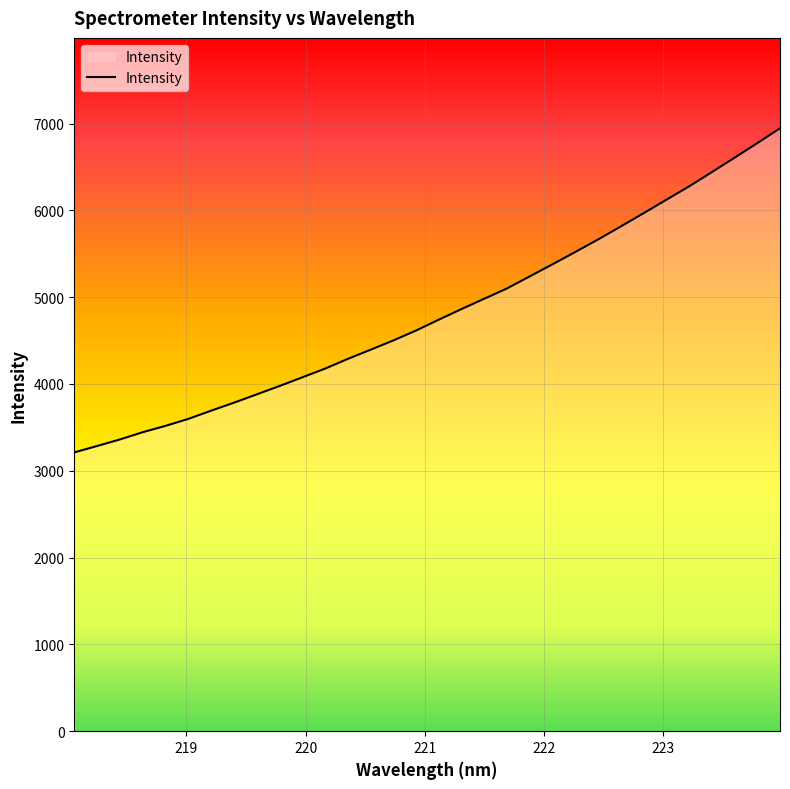

What is the smallest value displayed?

3211.9